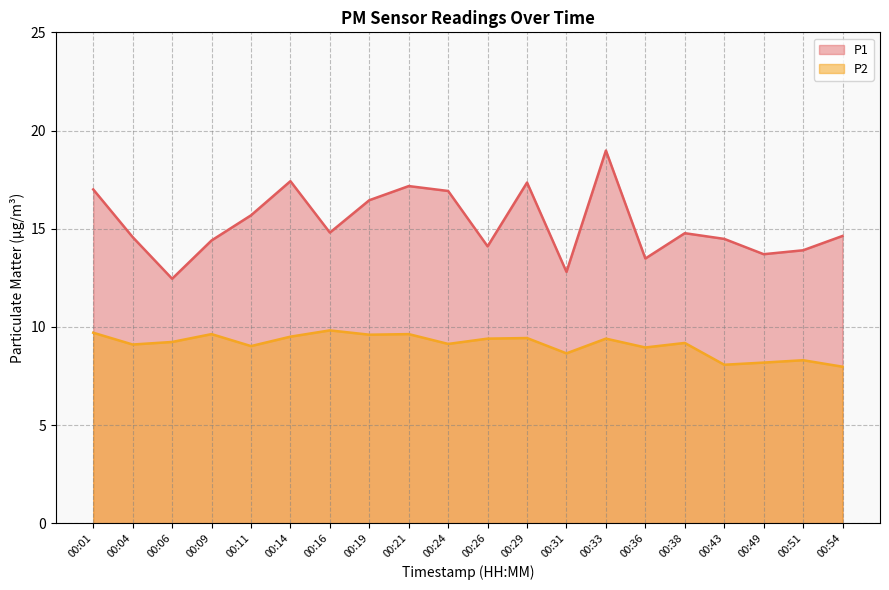

True or false: P1 and P2 cross at least once.

False